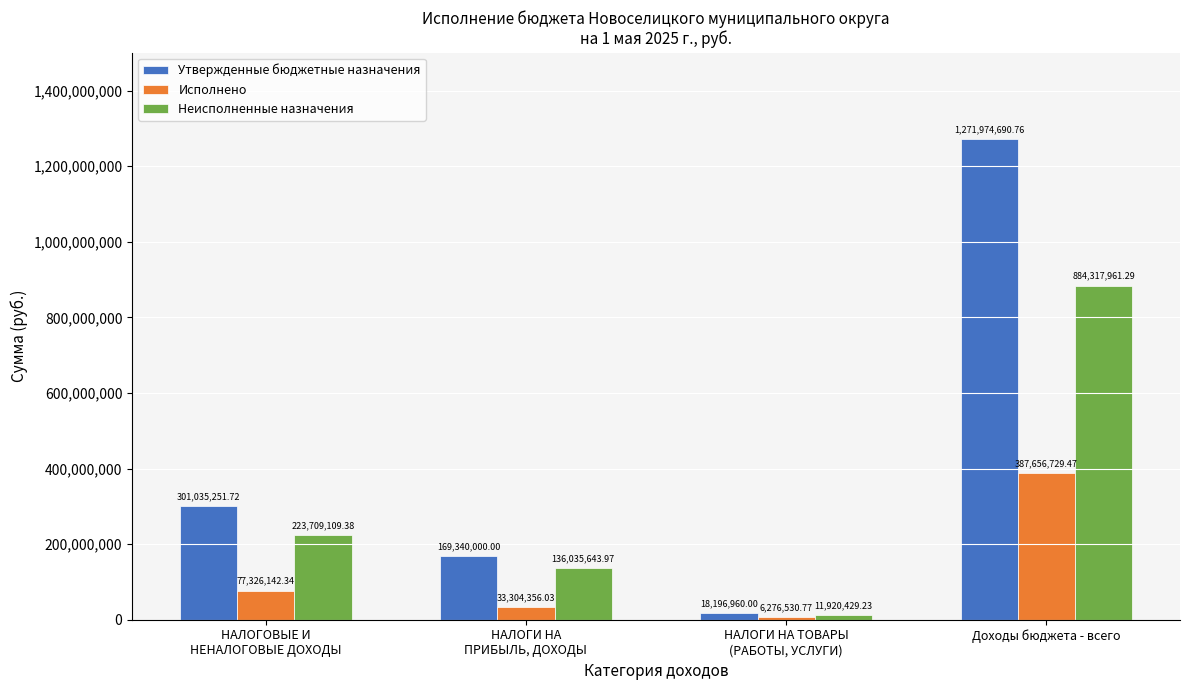

What is the label of the 4th bar from the left?

Доходы бюджета - всего